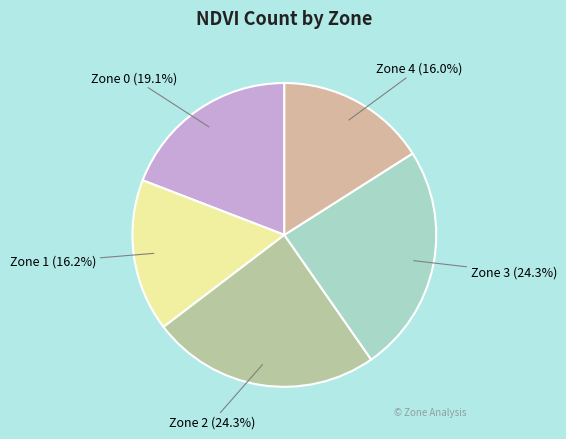

How many segments does this pie chart have?

5